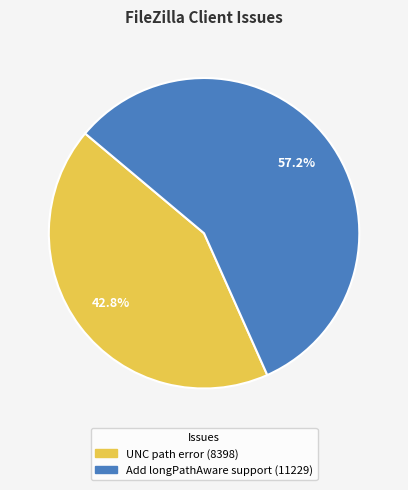

Rank the categories by value from highest to lowest.

Add longPathAware support, UNC path error